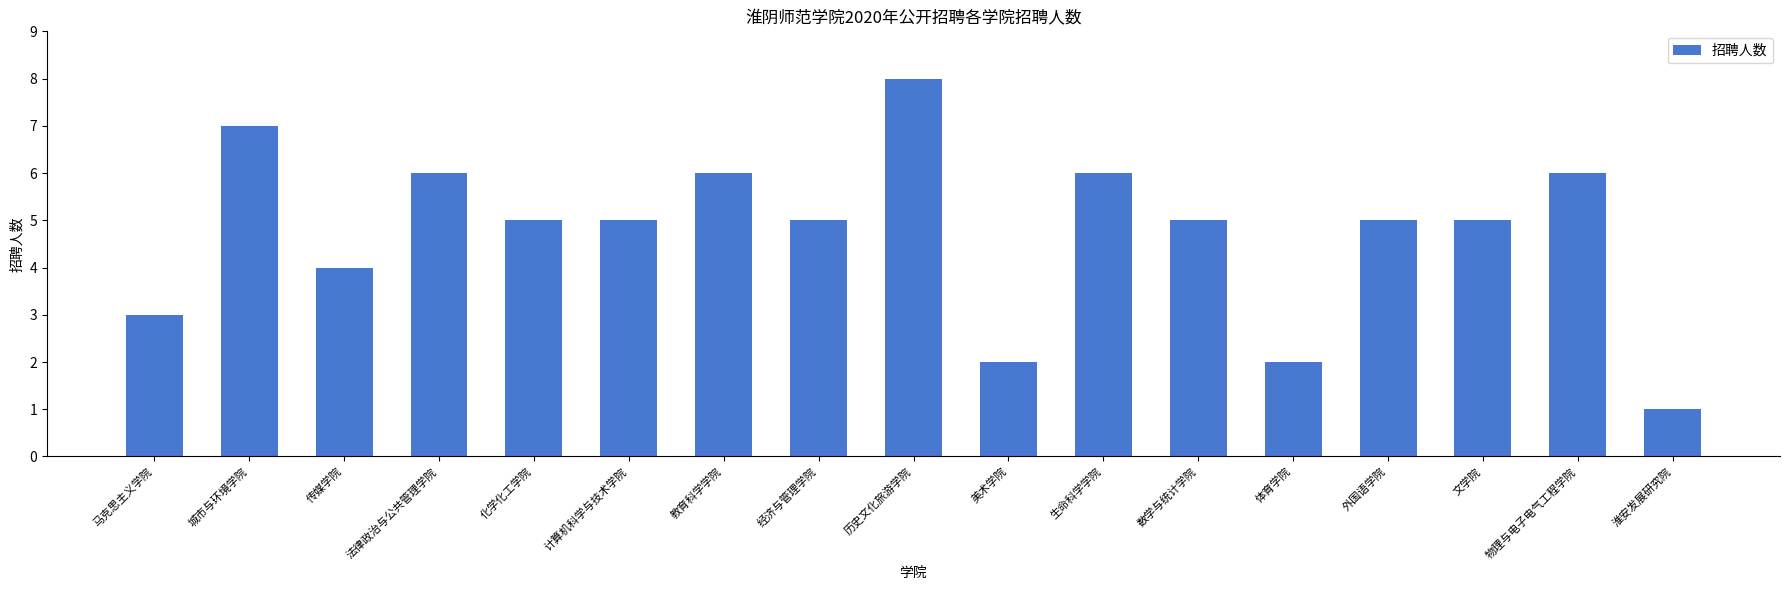

What is the change in value from 传媒学院 to 体育学院?

-2